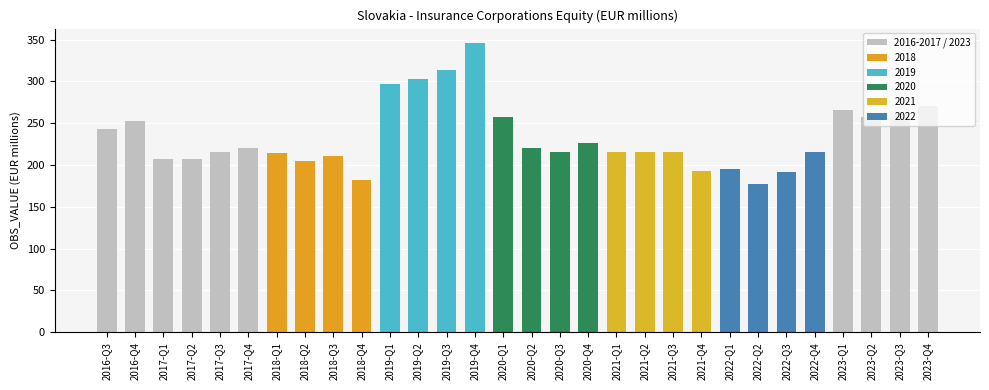

Reading right to left, extract all data points from this chart.

2023-Q4=270.4	2023-Q3=260.6	2023-Q2=258.1	2023-Q1=265.3	2022-Q4=216.1	2022-Q3=192.1	2022-Q2=177.0	2022-Q1=194.8	2021-Q4=192.6	2021-Q3=215.2	2021-Q2=215.6	2021-Q1=215.8	2020-Q4=226.4	2020-Q3=216.0	2020-Q2=221.0	2020-Q1=257.2	2019-Q4=346.0	2019-Q3=313.8	2019-Q2=303.0	2019-Q1=297.0	2018-Q4=181.7	2018-Q3=210.4	2018-Q2=204.7	2018-Q1=214.5	2017-Q4=220.9	2017-Q3=215.1	2017-Q2=207.3	2017-Q1=207.5	2016-Q4=252.8	2016-Q3=242.9